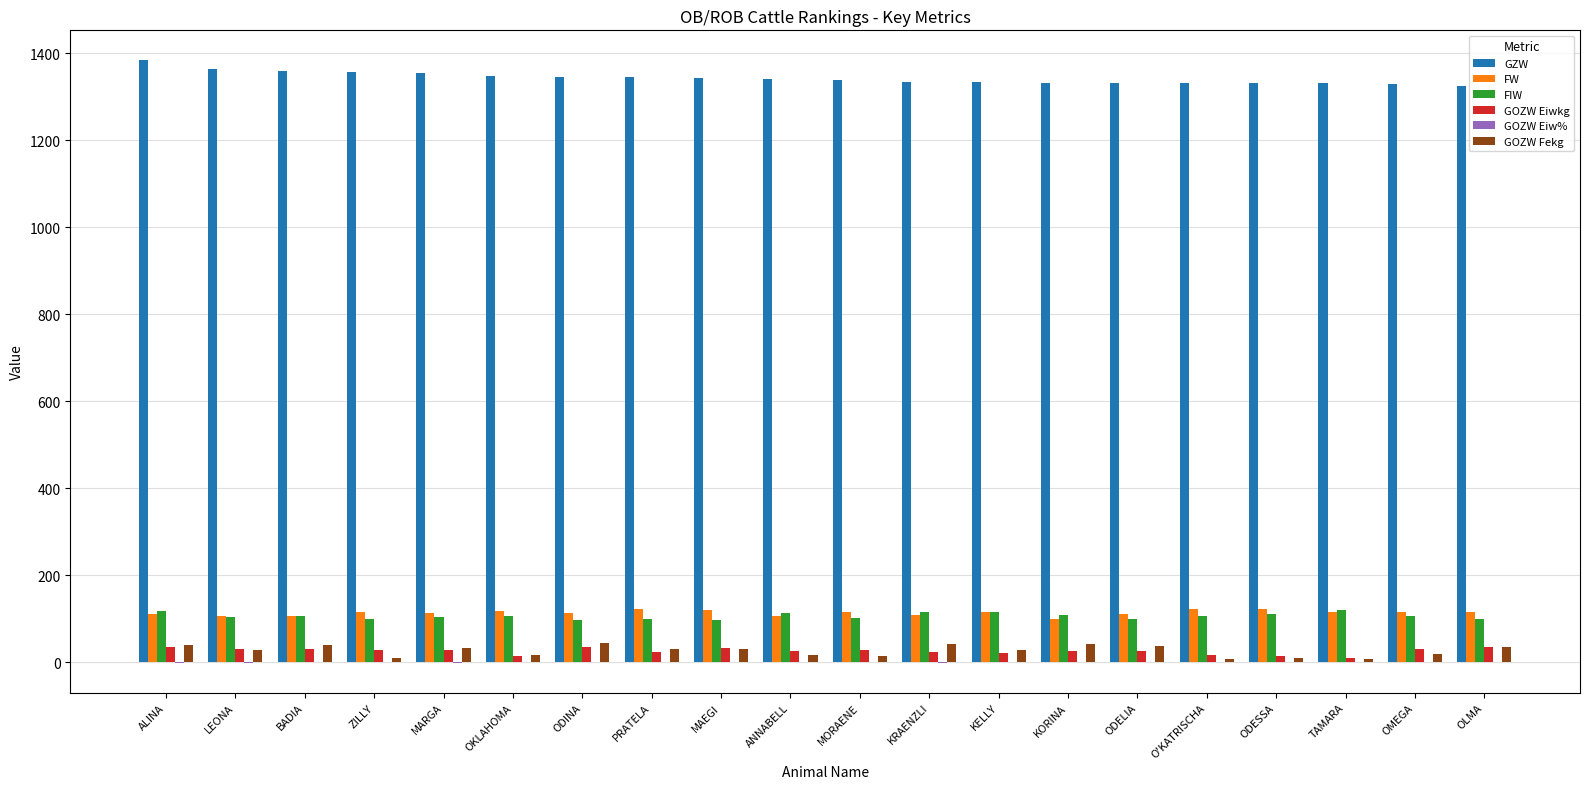

Which series has the largest range (max minus min)?

GZW